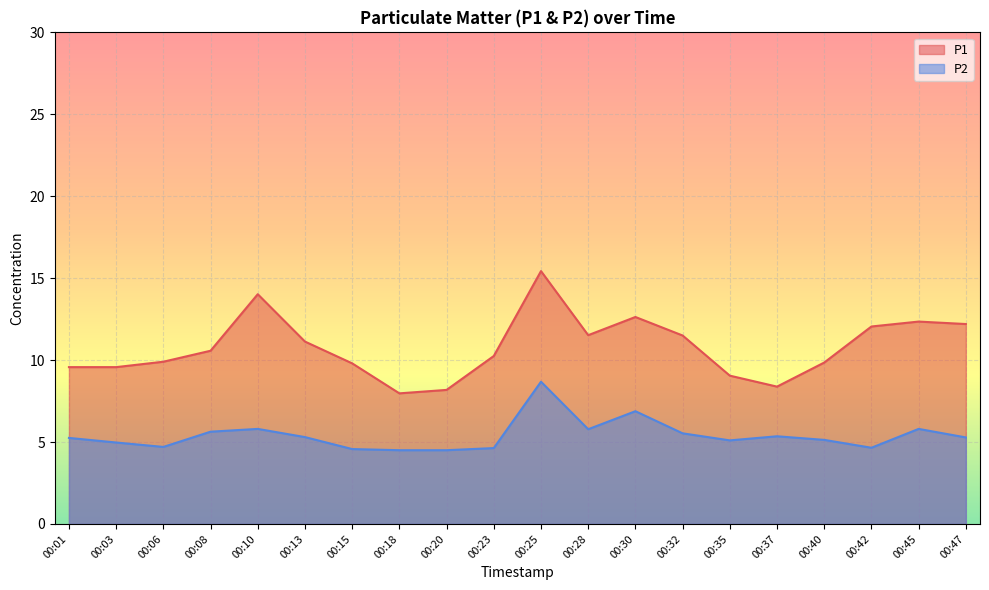

How many series are shown in this chart?

2